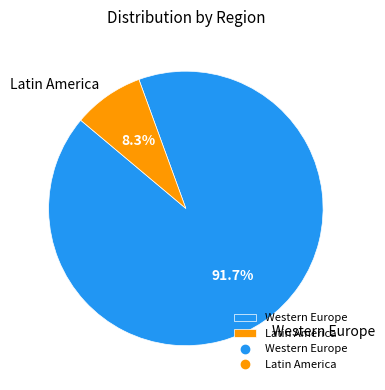

How many slices are in this pie chart?

2